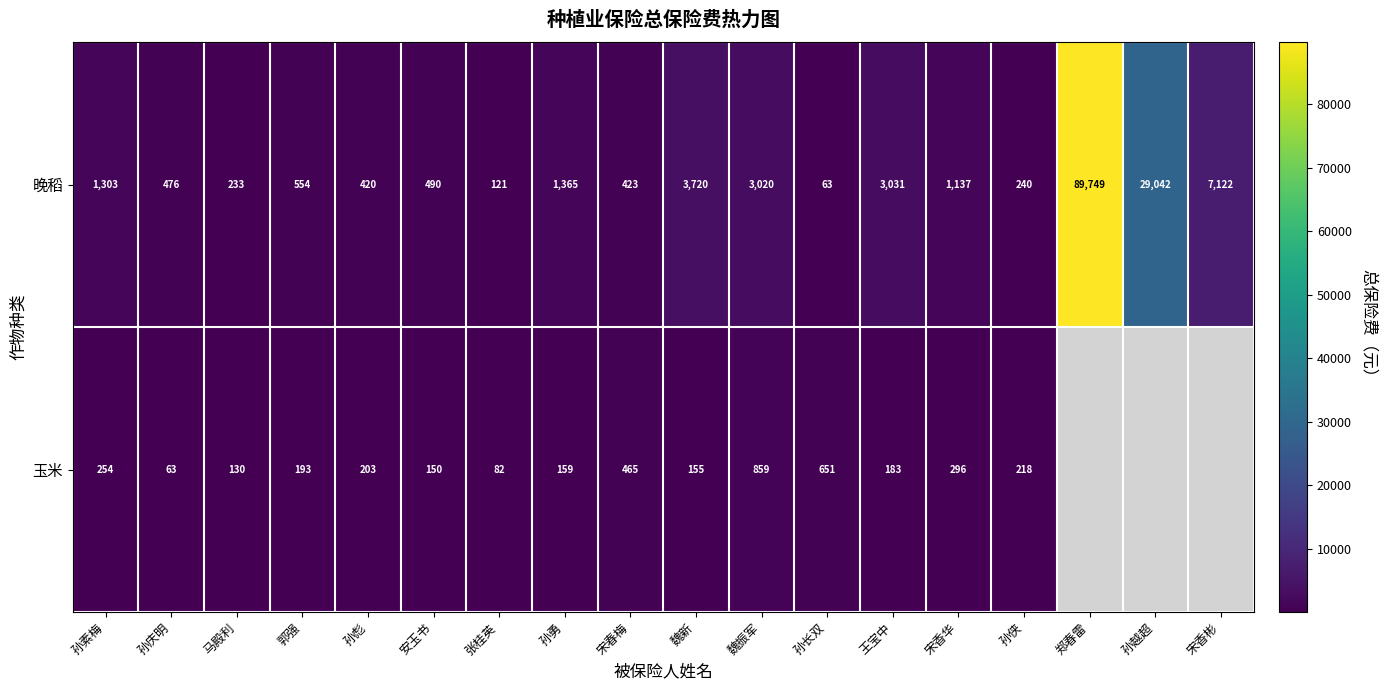

Is the value of 晚稻 at 宋春梅 greater than the value of 玉米 at 马殿利?

Yes